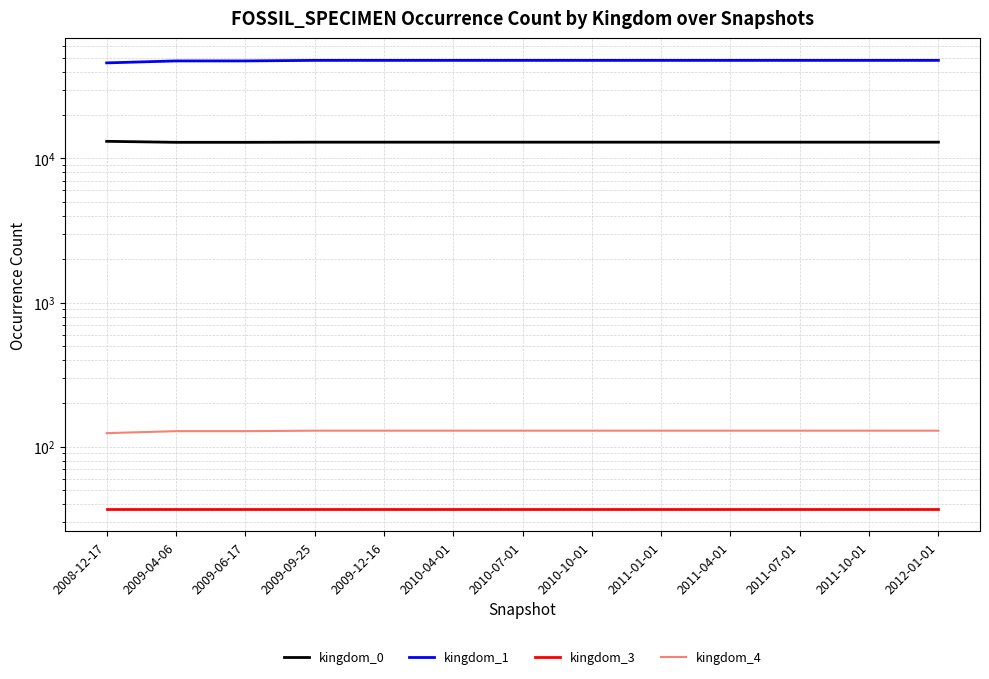

What is the label of the 11th point from the left?

2011-07-01